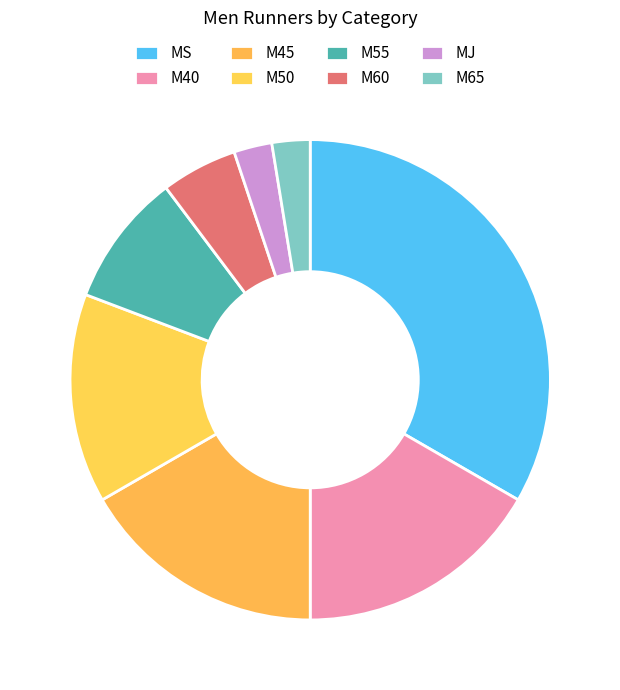

What is the ratio of the value at M45 to the value at M65?

6.5